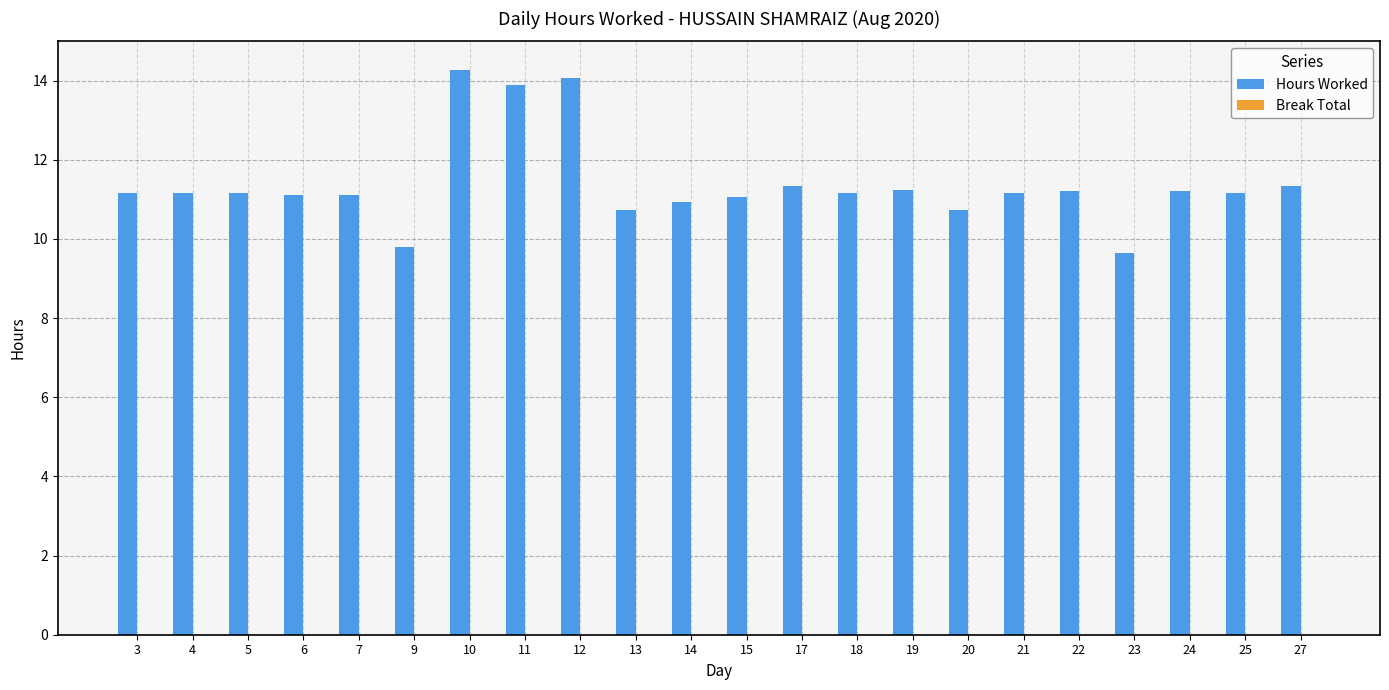

What is the approximate value at 17?

11.3